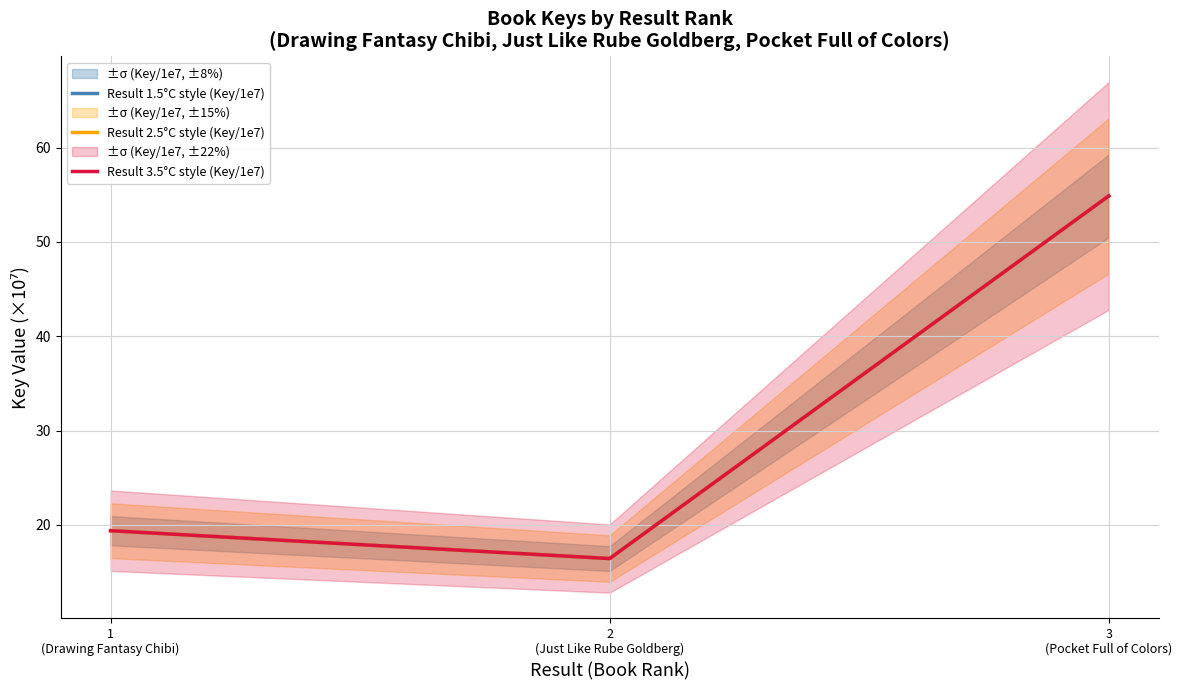

Reading right to left, list all the values displayed in this chart.

Result 1.5°C style (Key/1e7): 54.9	16.4	19.4
Result 2.5°C style (Key/1e7): 54.9	16.4	19.4
Result 3.5°C style (Key/1e7): 54.9	16.4	19.4